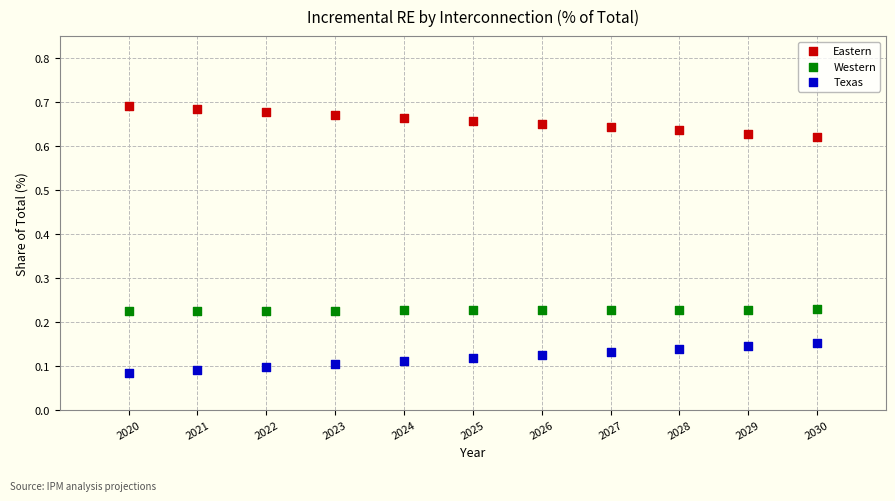

Across all data points, what is the range of X values (max minus min)?

10.0